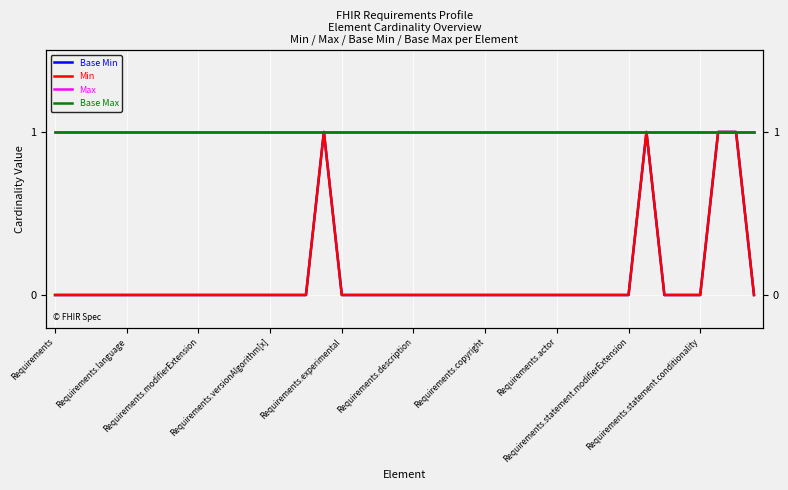

What is the maximum value shown in the chart?

1